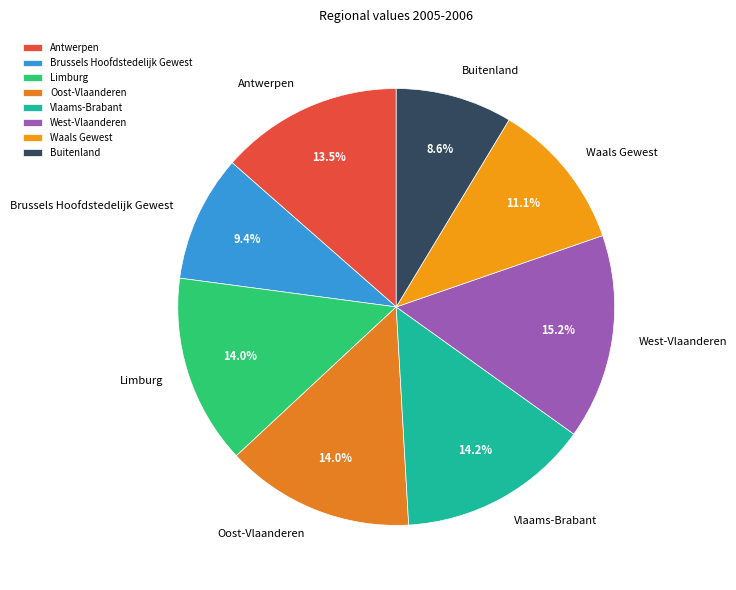

To the nearest percent, what portion does Brussels Hoofdstedelijk Gewest represent?

9%